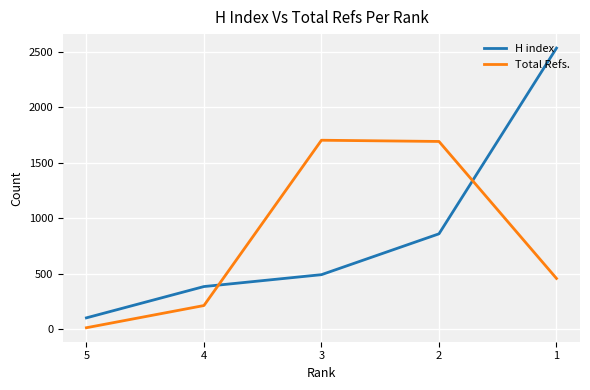

What is the smallest value displayed?

13